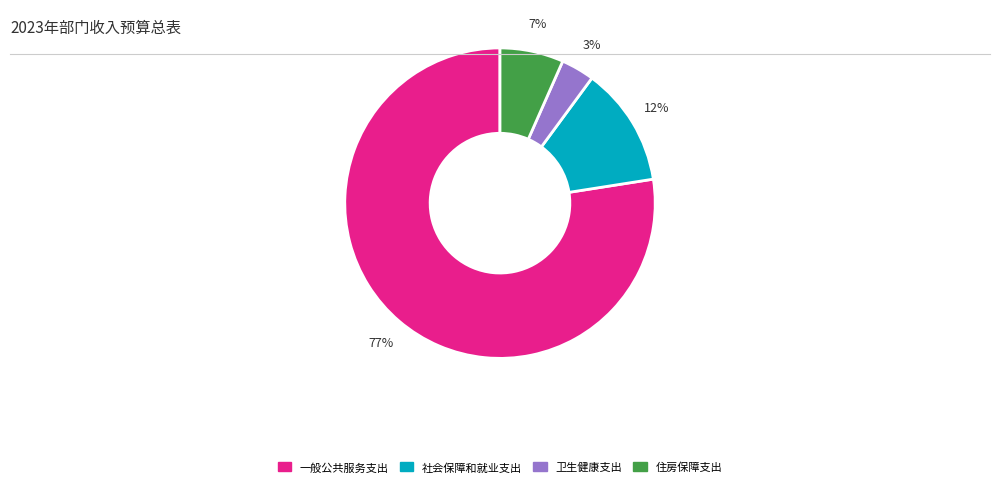

Do 卫生健康支出 and 住房保障支出 together represent more than half of the pie?

No